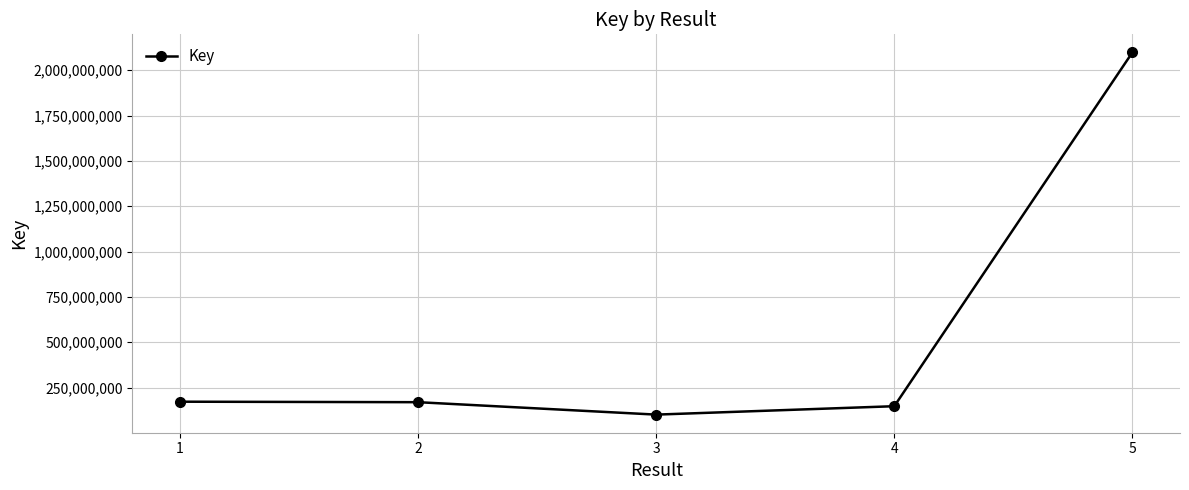

Which has a higher value, 5 or 4?

5